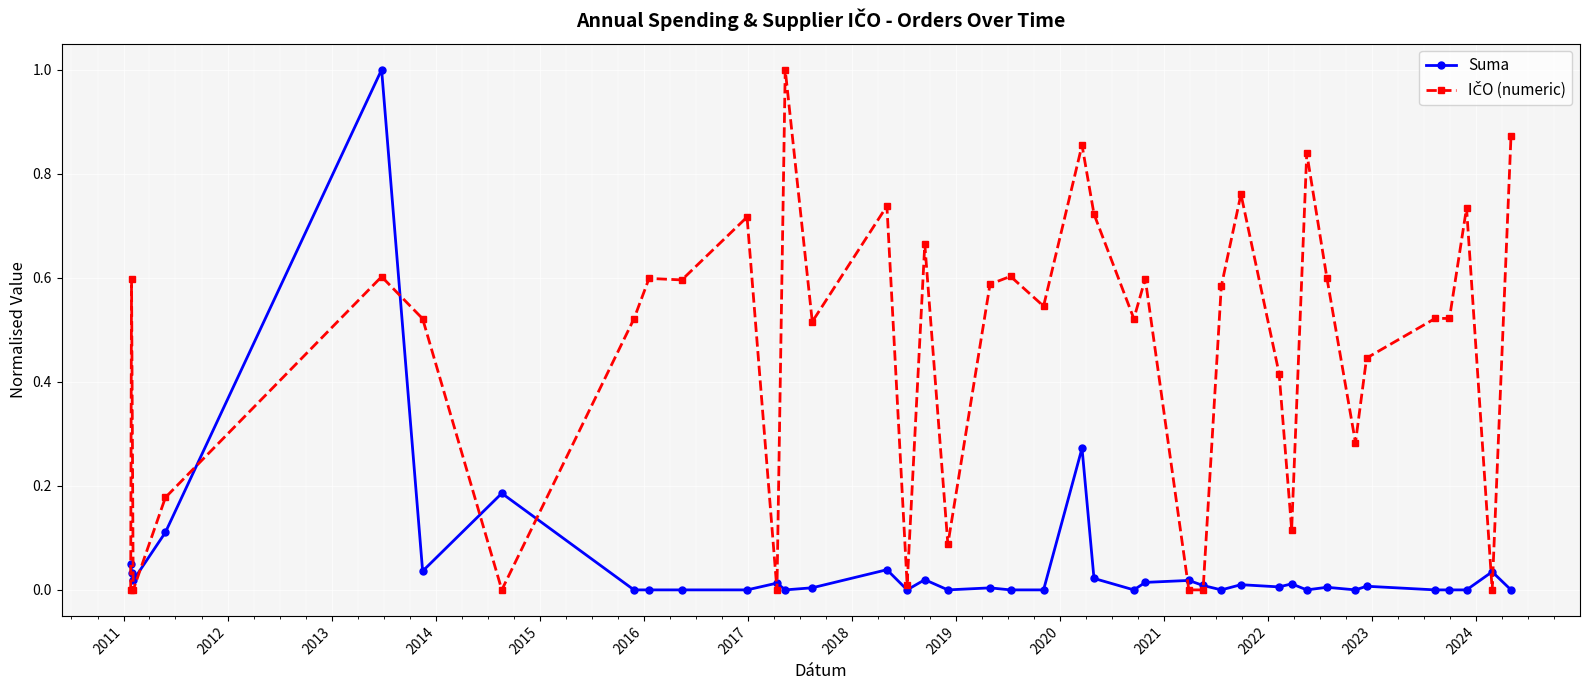

What is the maximum value for Suma?

1.0